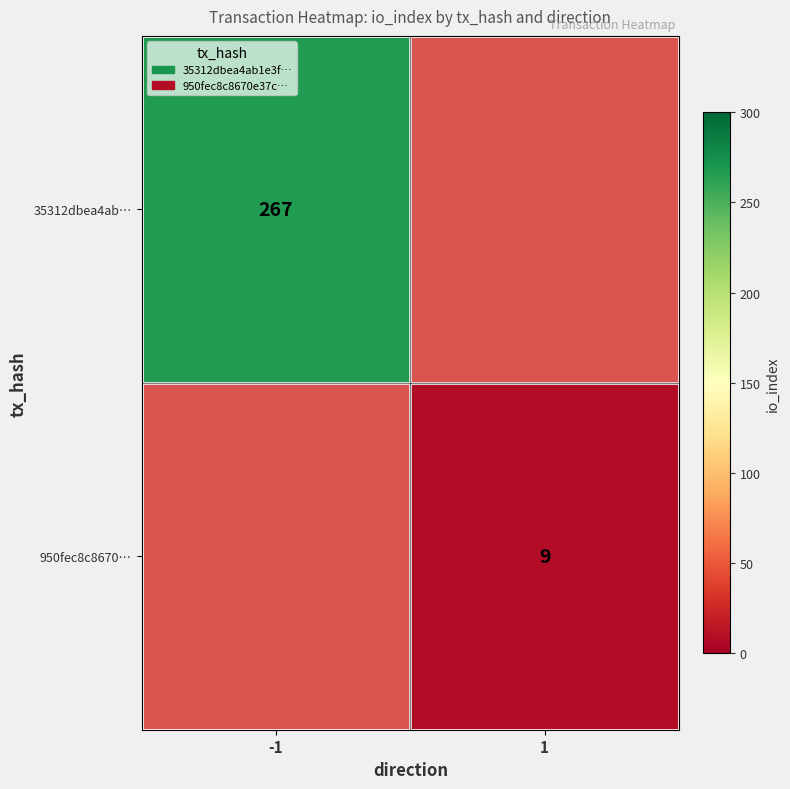

Is the value of 35312dbea4ab… at -1 greater than the value of 950fec8c8670… at 1?

Yes